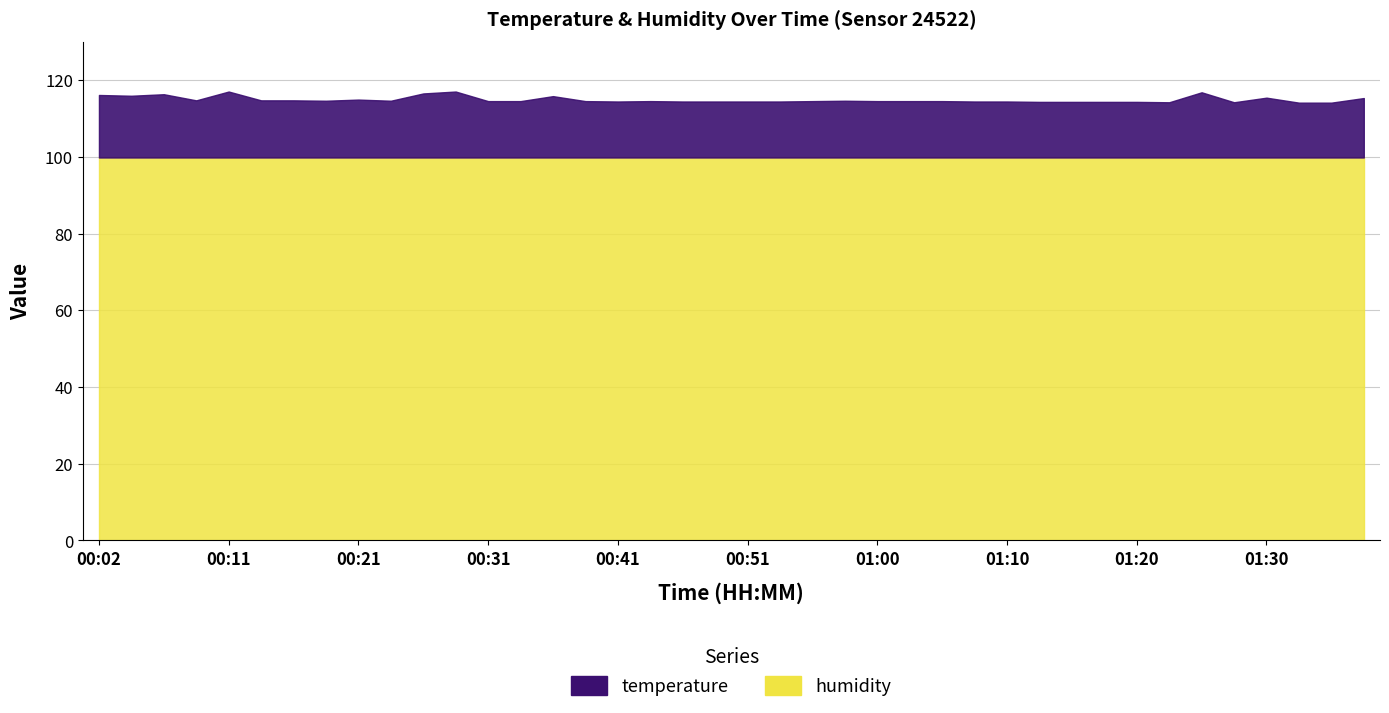

How many interior local peaks does the temperature series have?

9